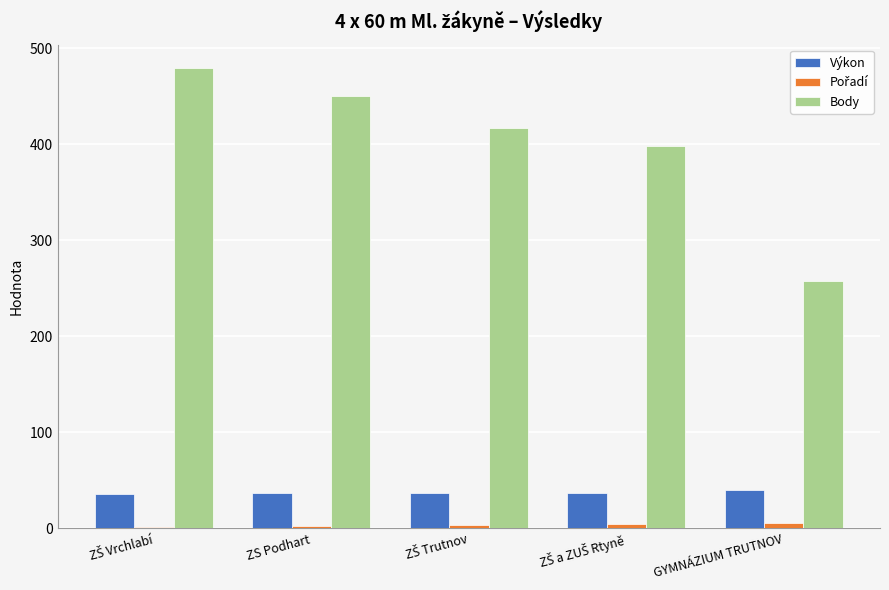

True or false: Výkon has a value of 70.2 at GYMNÁZIUM TRUTNOV.

False